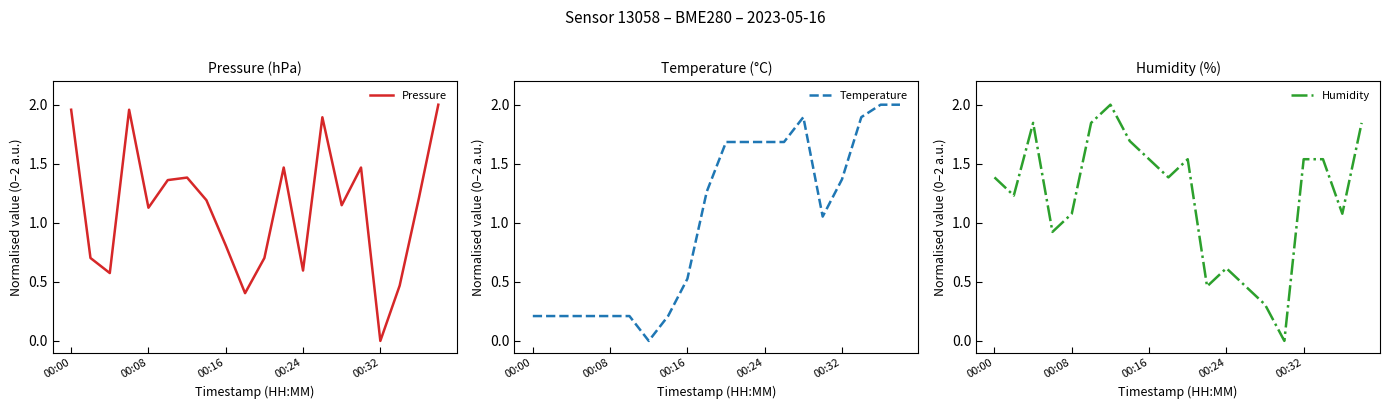

The Pressure series shows 1.5 at 11. True or false?

True